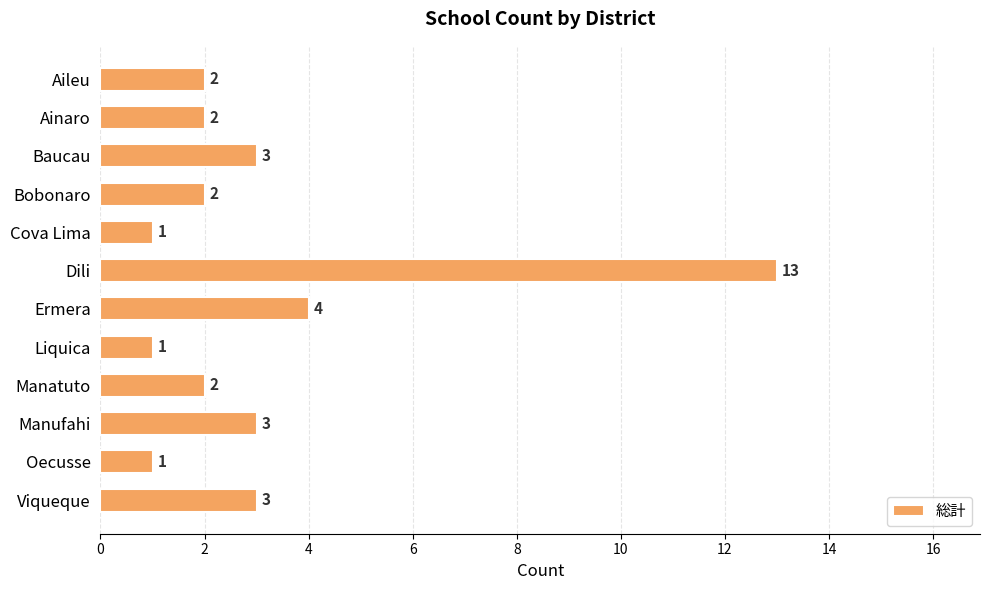

What is the minimum value shown in the chart?

1